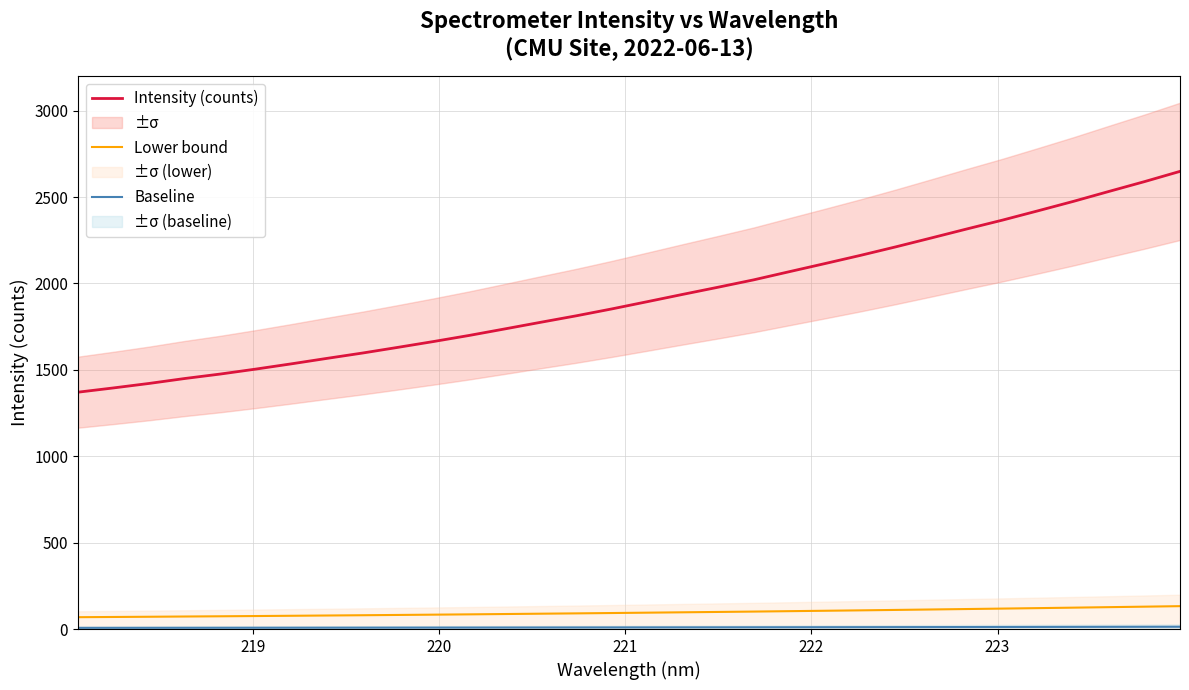

True or false: Lower bound has more than 1 points higher than both neighbors.

False